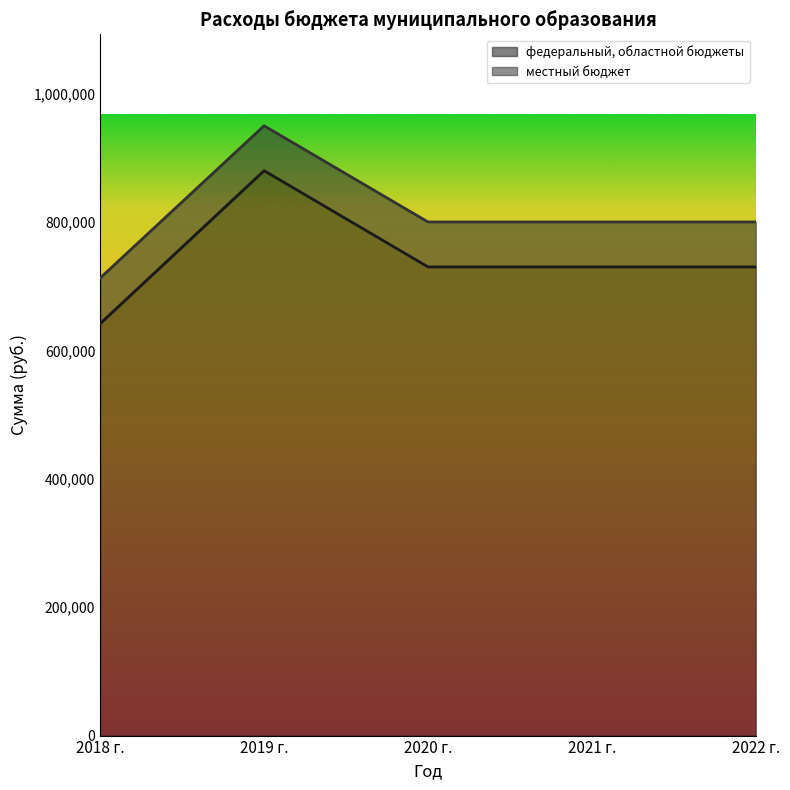

How many lines are shown in the chart?

2